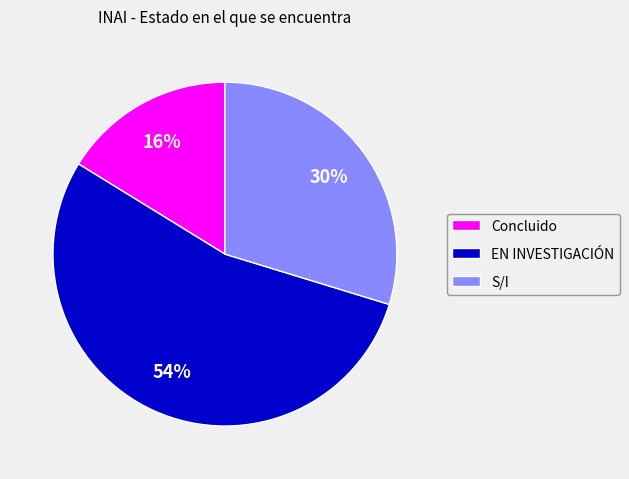

Is the sum of S/I and Concluido greater than half?

No